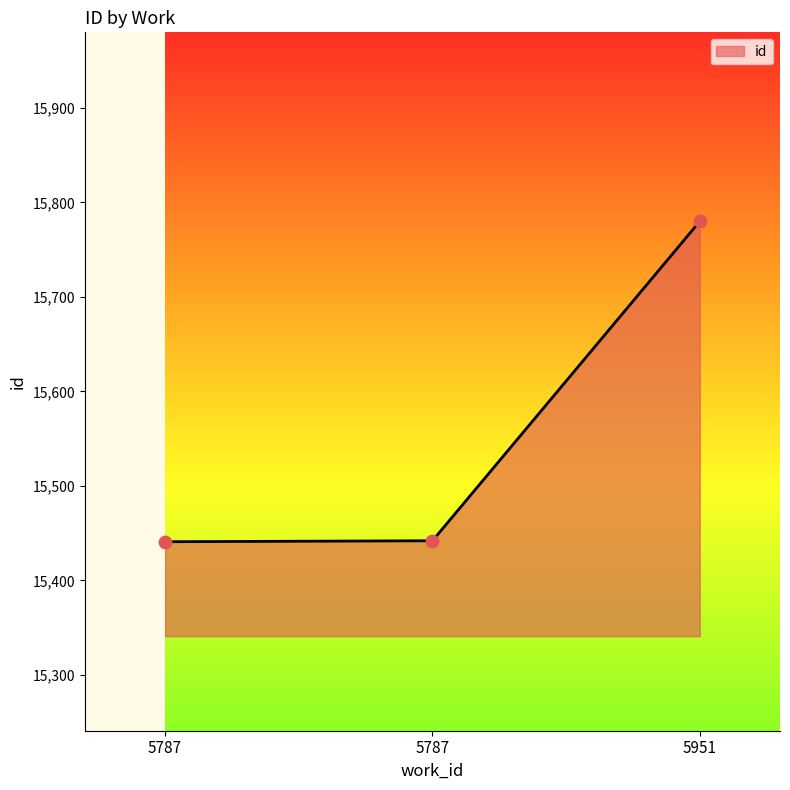

How many distinct data groups are displayed?

1